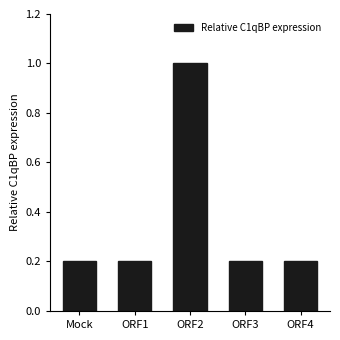

What is the value of the 2nd bar from the left?

0.2